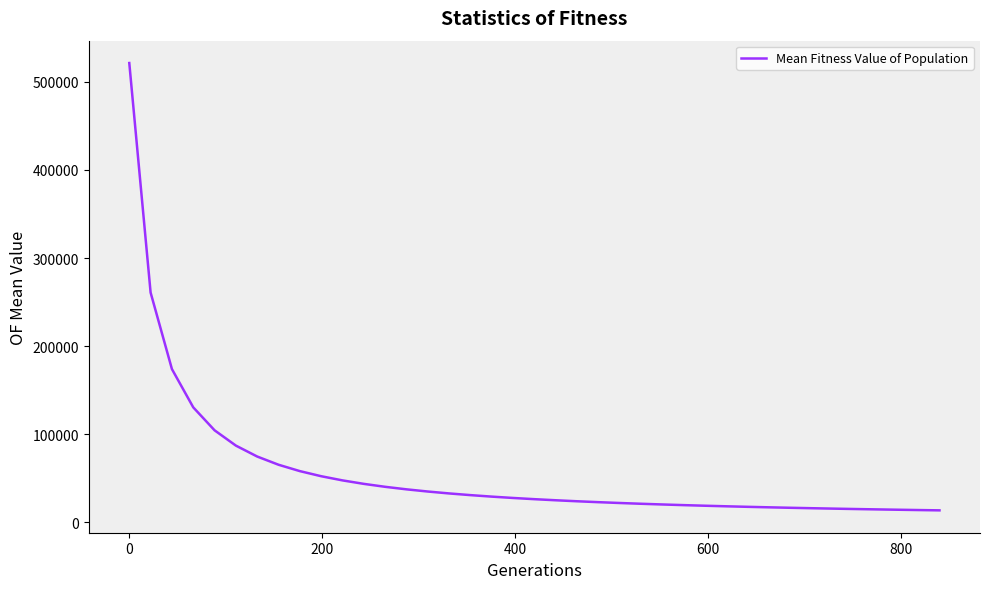

Does the chart display data point markers on the line(s)?

No